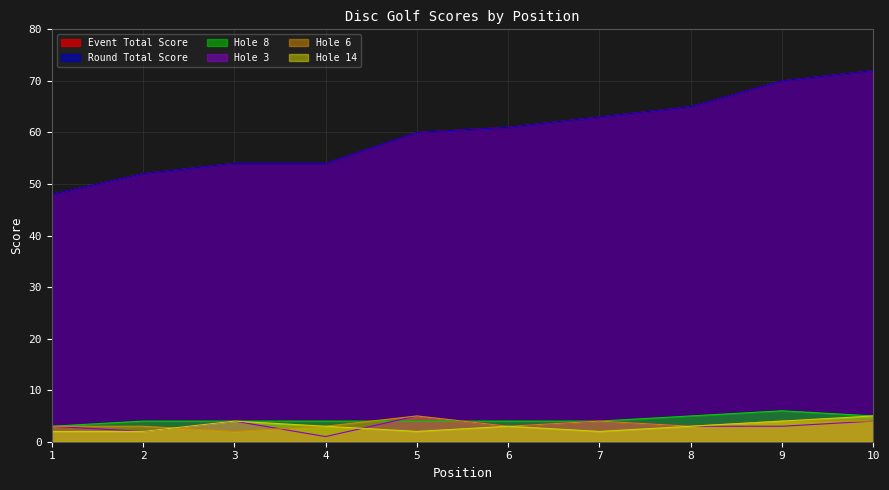

List the series in order of their peak value, lowest first.

hole_3, hole_6, hole_14, hole_8, event_total_score, round_total_score